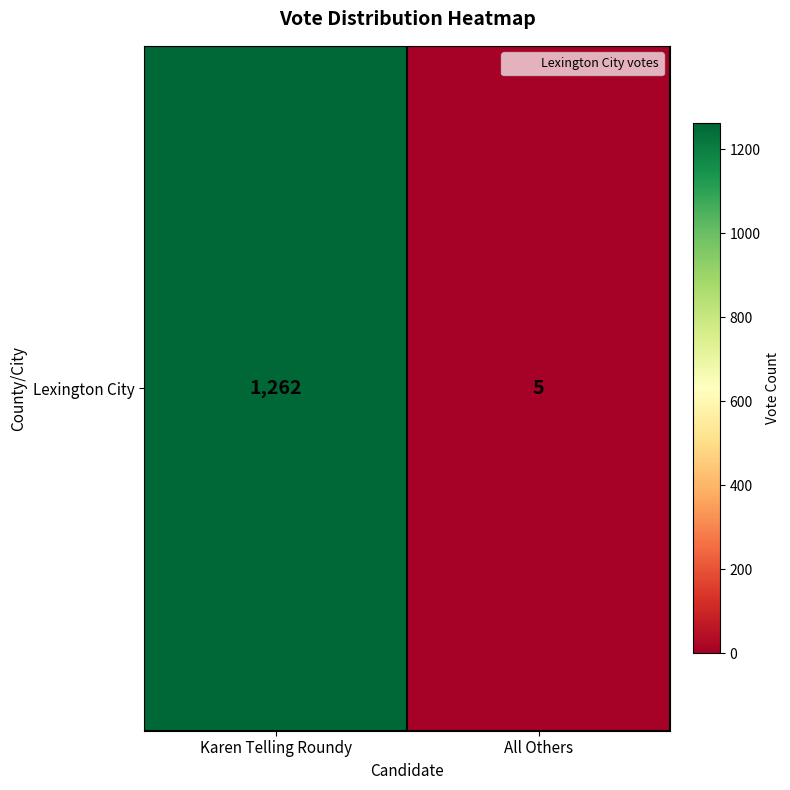

What is the change in value from Karen Telling Roundy to All Others?

-1257